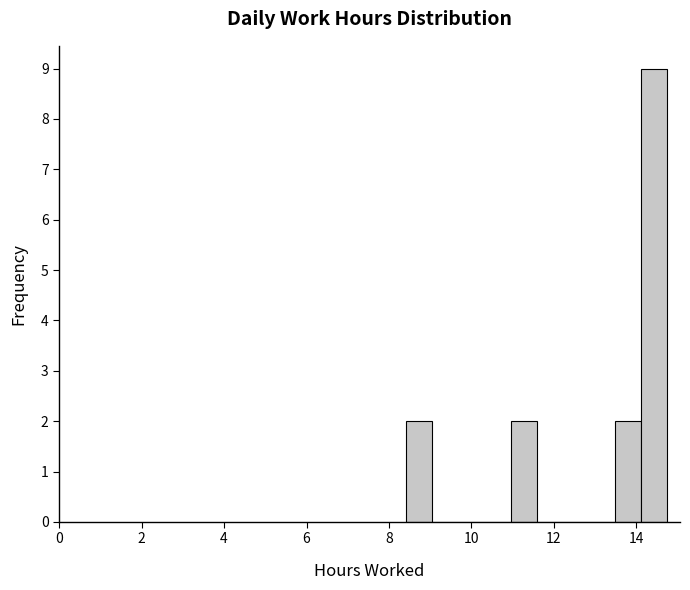

Around what value on the x-axis is the tallest bar? Give the approximate position of its centre, as read against the axis.

14.4